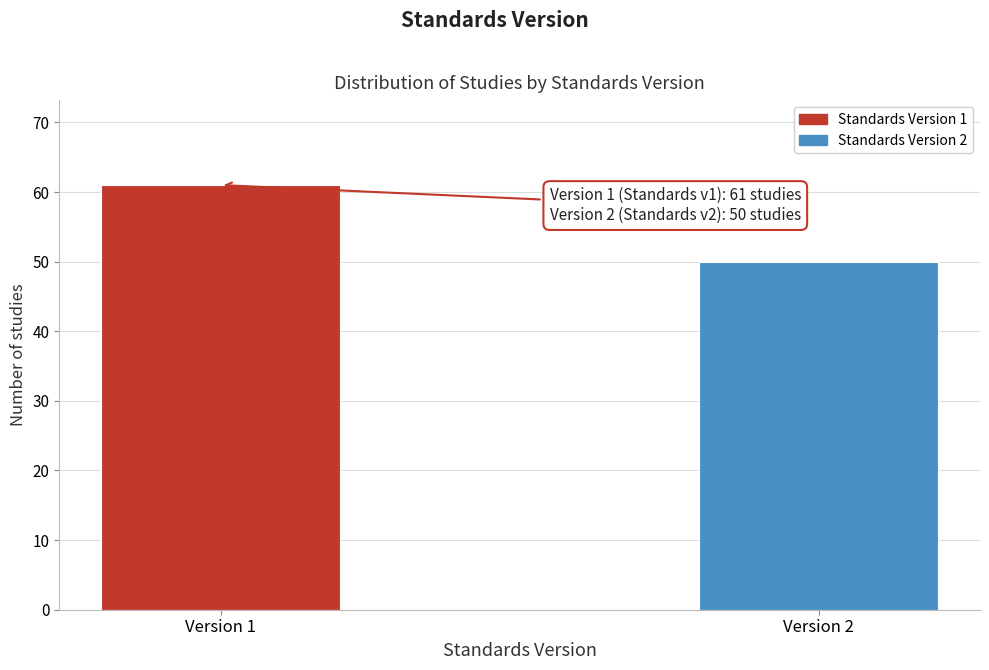

Reading right to left, what are all the values shown in this chart?

Version 2=50	Version 1=61